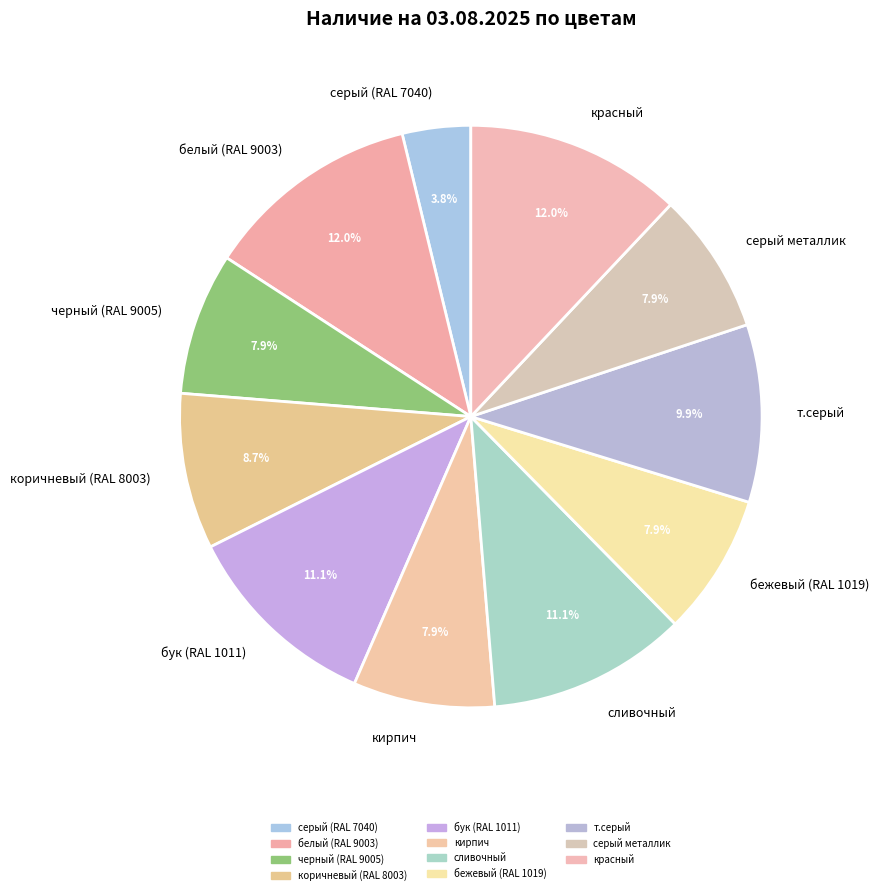

Which category has the smallest portion of the pie?

серый (RAL 7040)